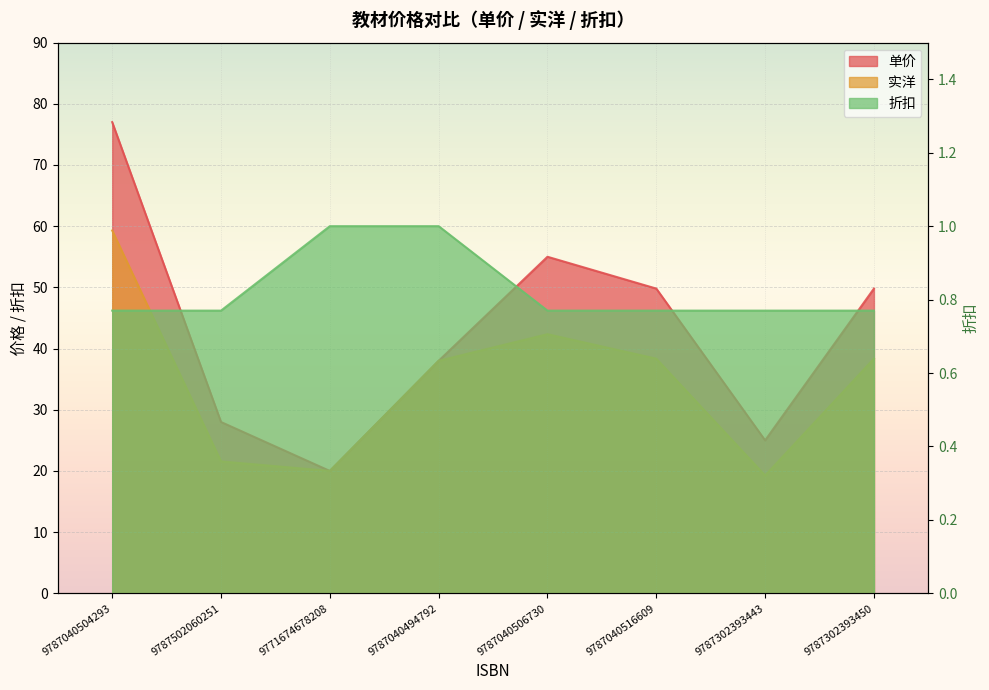

Rank the series by their maximum value, from lowest to highest.

折扣, 实洋, 单价